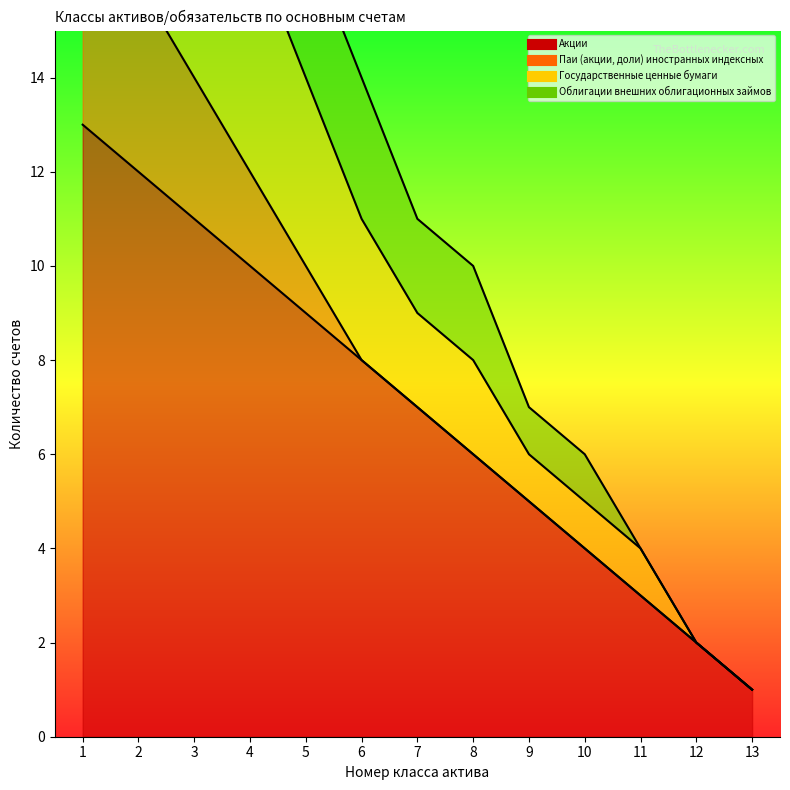

Read the Государственные ценные бумаги value at 7, to the nearest 5.

10